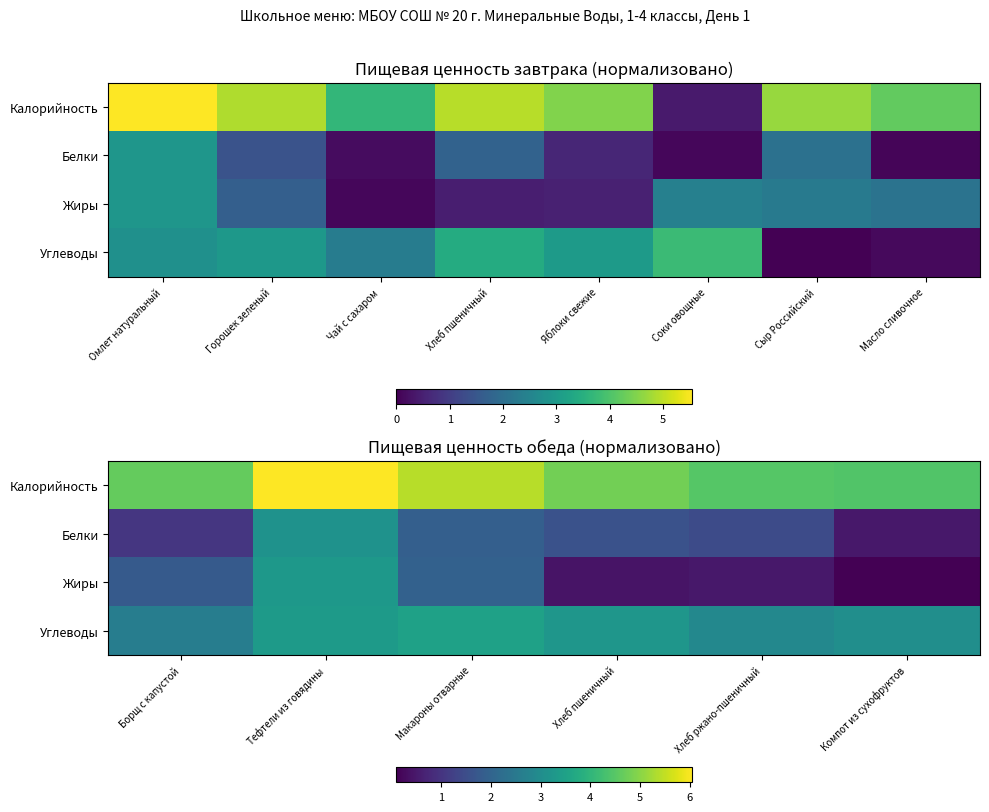

Which category has the lowest value in the Белки series?

Компот из сухофруктов